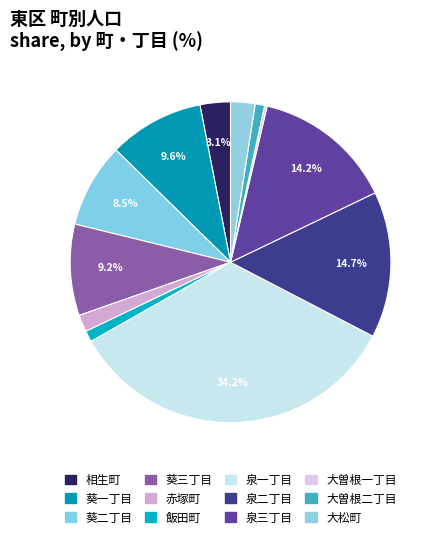

Combined, do 赤塚町 and 葵一丁目 account for over 50%?

No